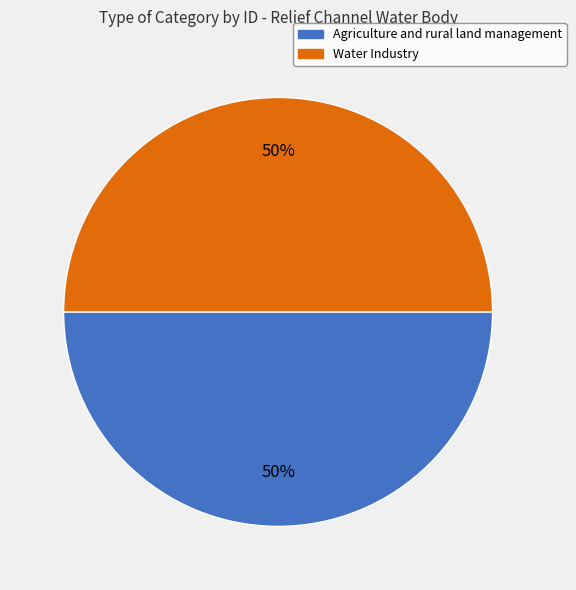

The Water Industry slice represents 62% of the pie. True or false?

False